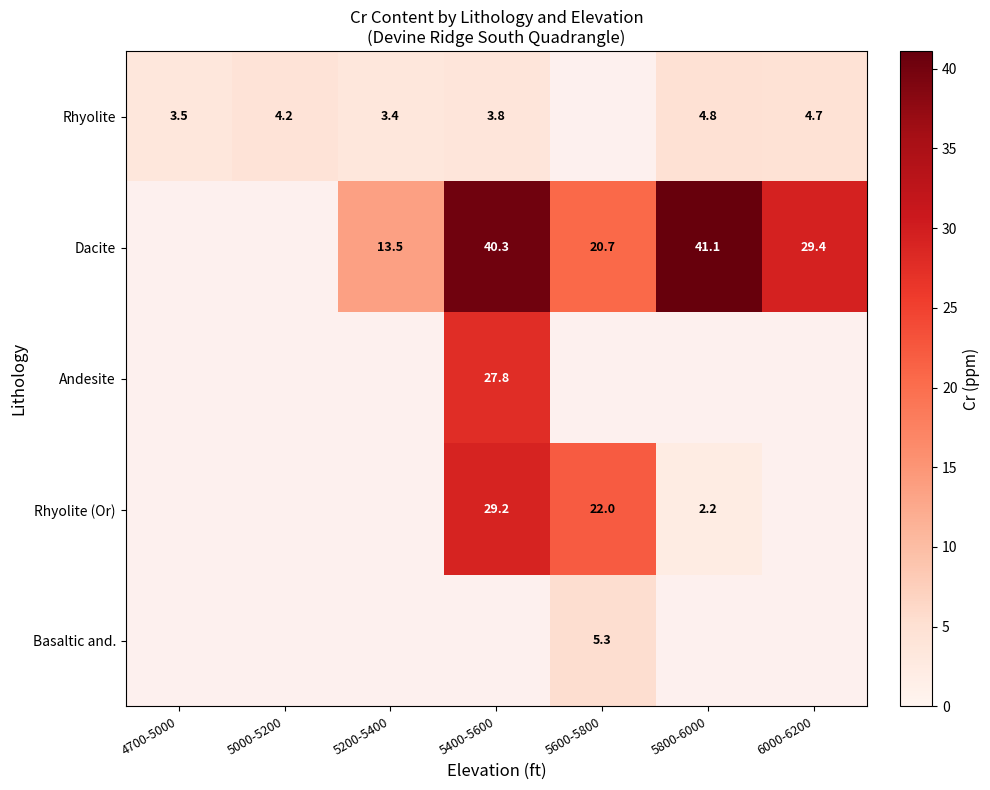

Which series has the widest spread of values?

Rhyolite